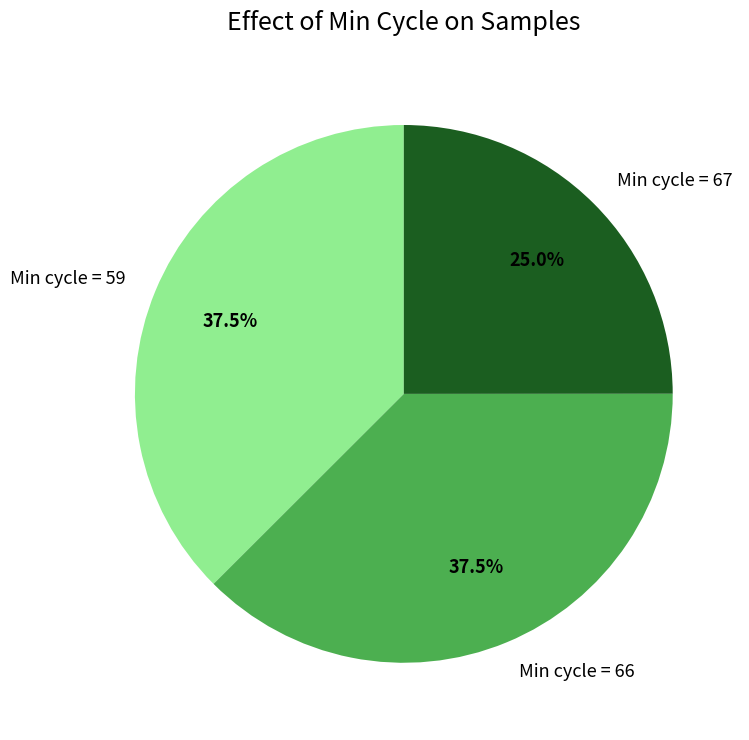

Count the number of slices in the pie.

3